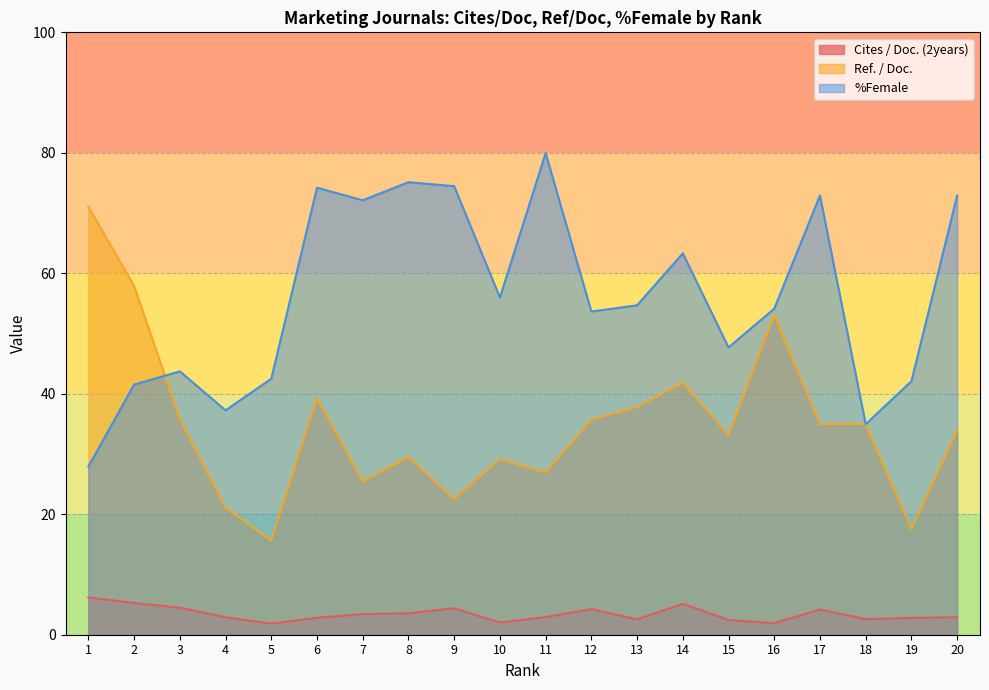

Is it true that Cites / Doc. (2years) equals 2.9 at 20?

True